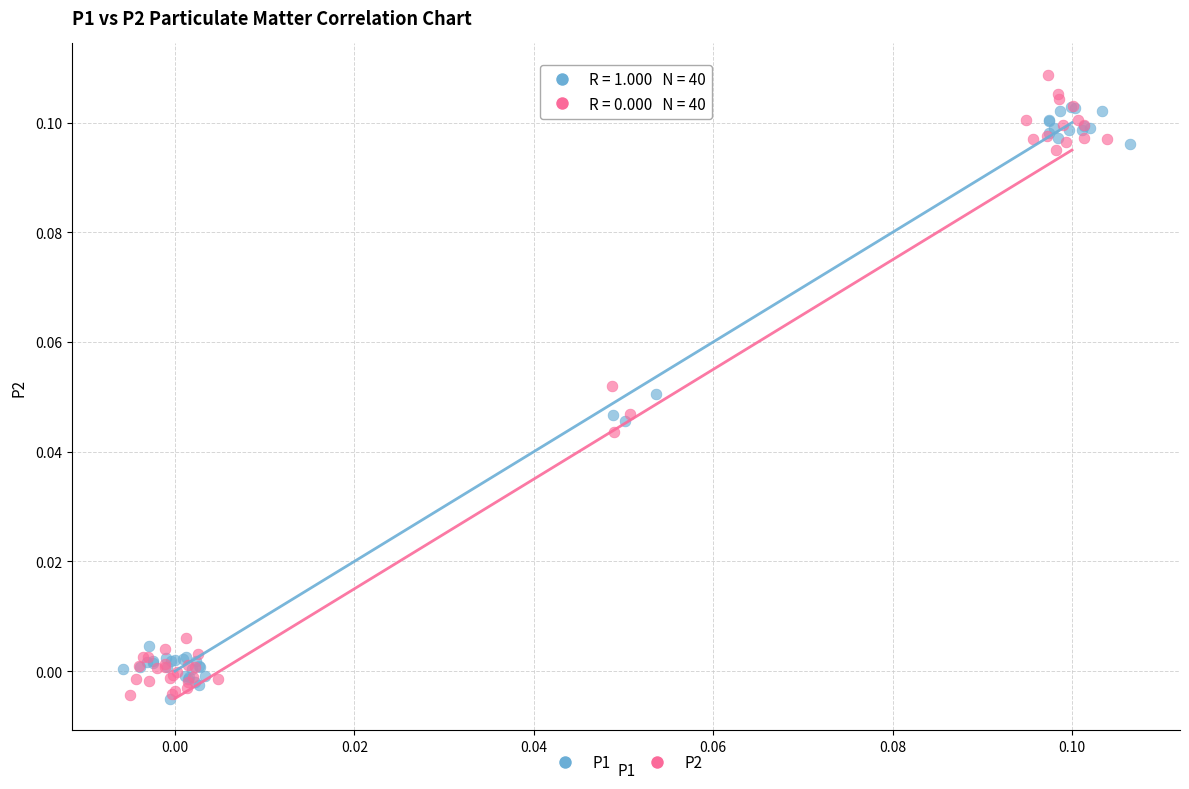

Which series contains the highest Y value?

P2